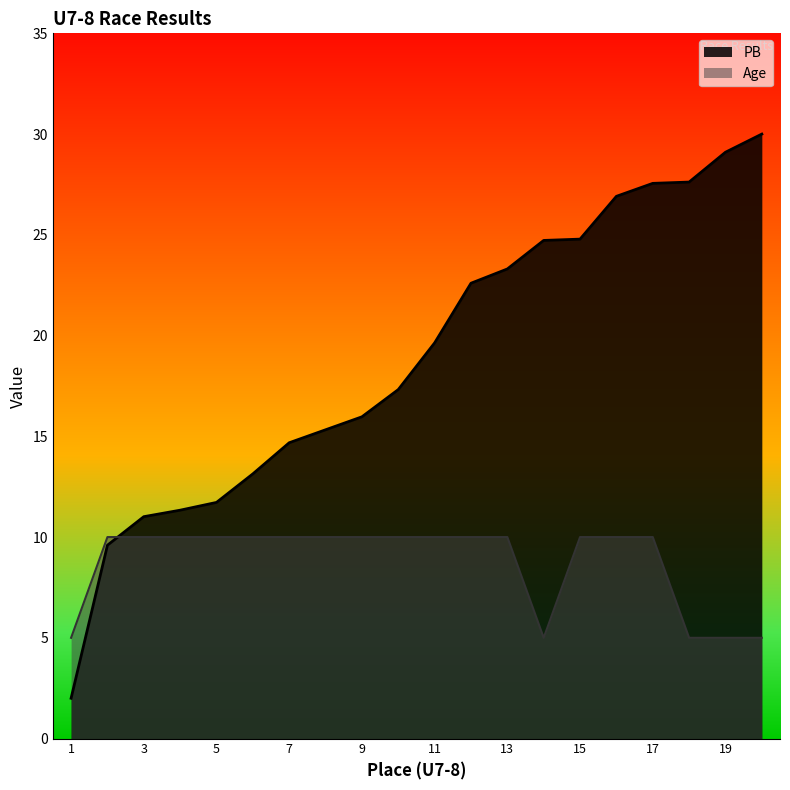

Reading left to right, what are all the values shown in this chart?

PB: 1=2.0	2=9.6	3=11.0	4=11.3	5=11.7	6=13.1	7=14.7	8=15.3	9=16.0	10=17.3	11=19.6	12=22.6	13=23.3	14=24.7	15=24.8	16=26.9	17=27.6	18=27.6	19=29.1	20=30.0
Age: 1=5.0	2=10.0	3=10.0	4=10.0	5=10.0	6=10.0	7=10.0	8=10.0	9=10.0	10=10.0	11=10.0	12=10.0	13=10.0	14=5.0	15=10.0	16=10.0	17=10.0	18=5.0	19=5.0	20=5.0